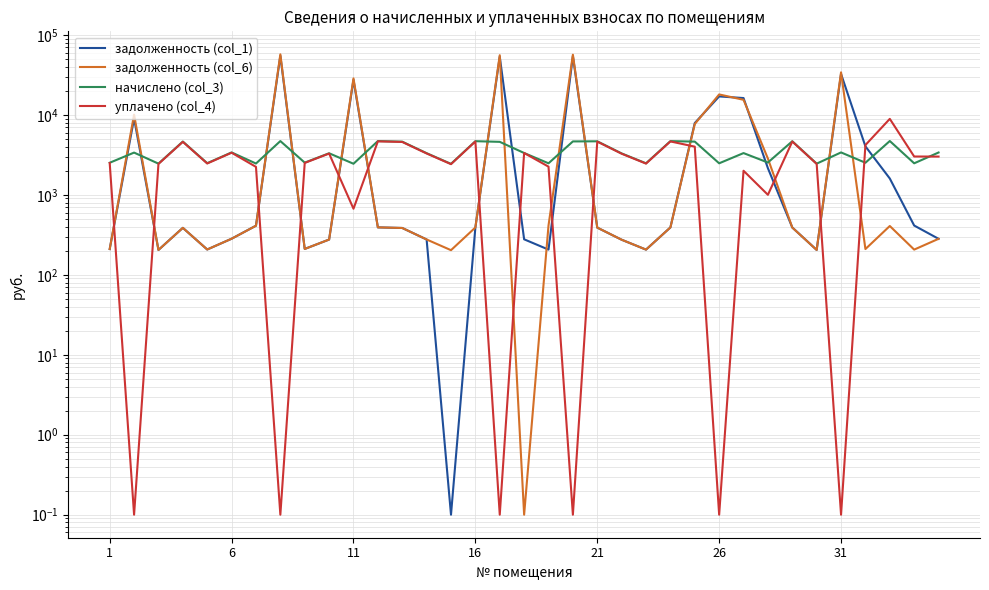

Which series has the widest spread of values?

задолженность (col_6)